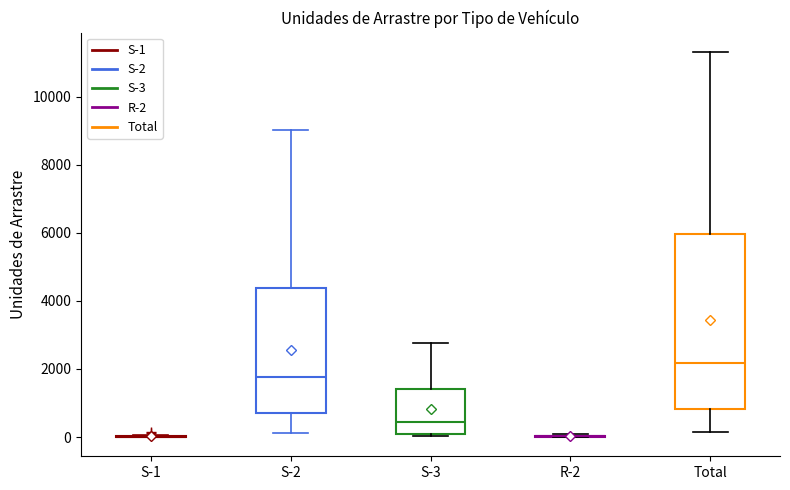

Comparing the boxes themselves (not the whiskers), which one is the tallest?

Total